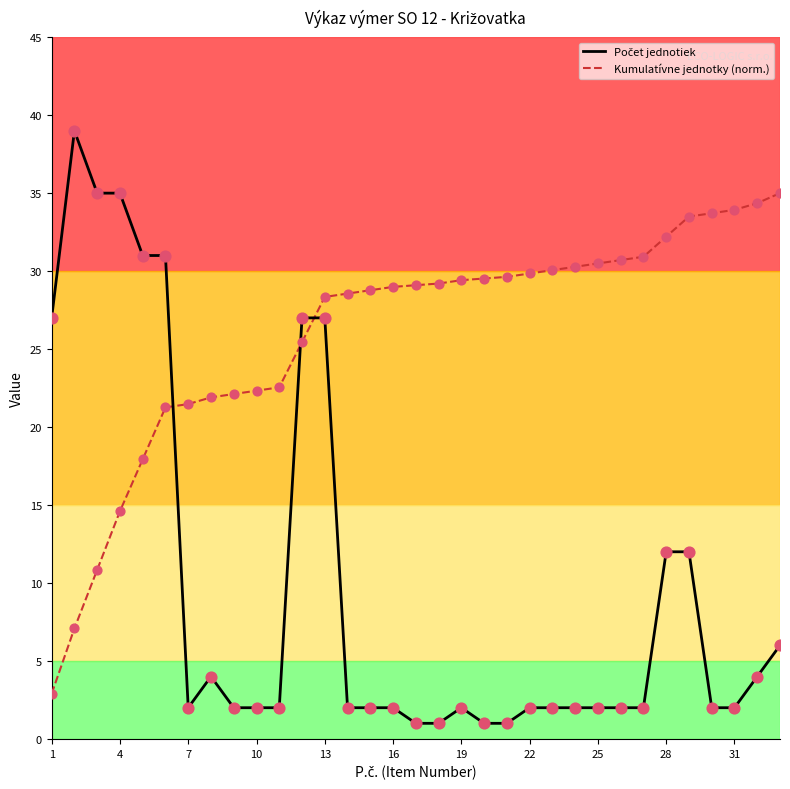

Which series has the largest total across all categories?

Kumulatívne jednotky (norm.)